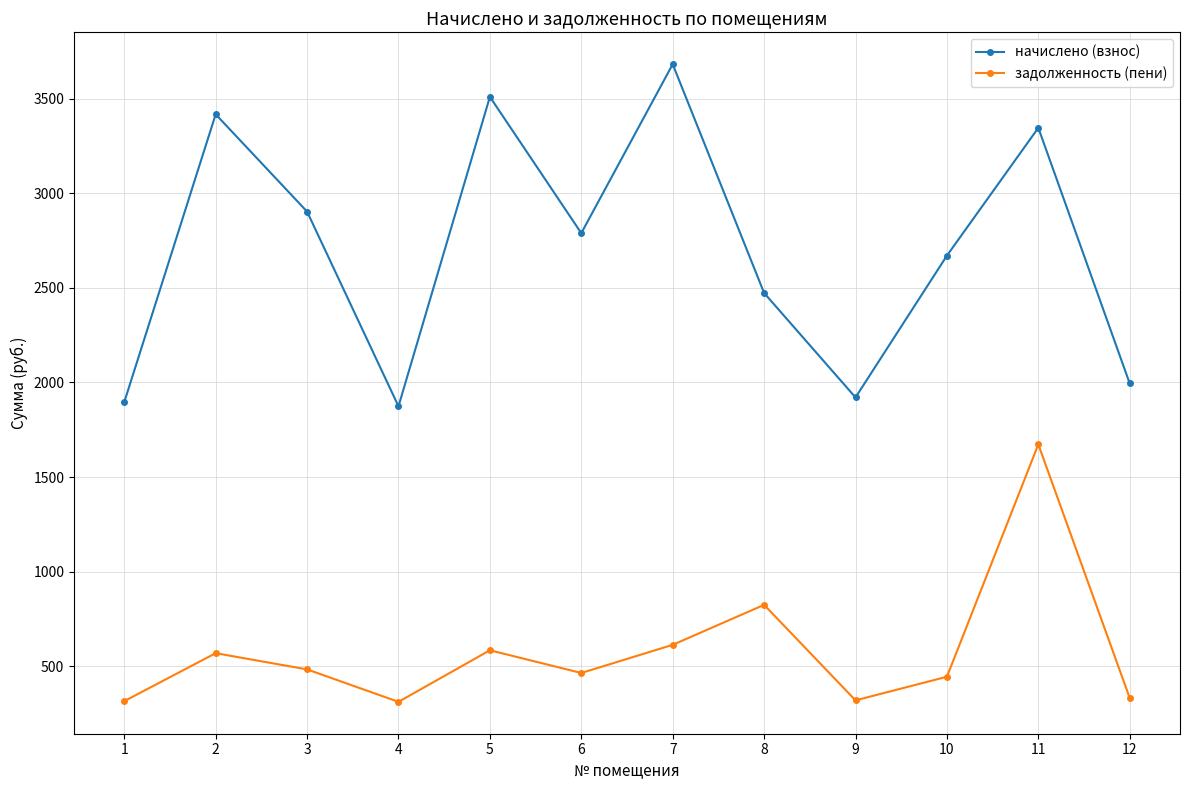

Where is начислено (взнос) nearest to the value 2777?

6